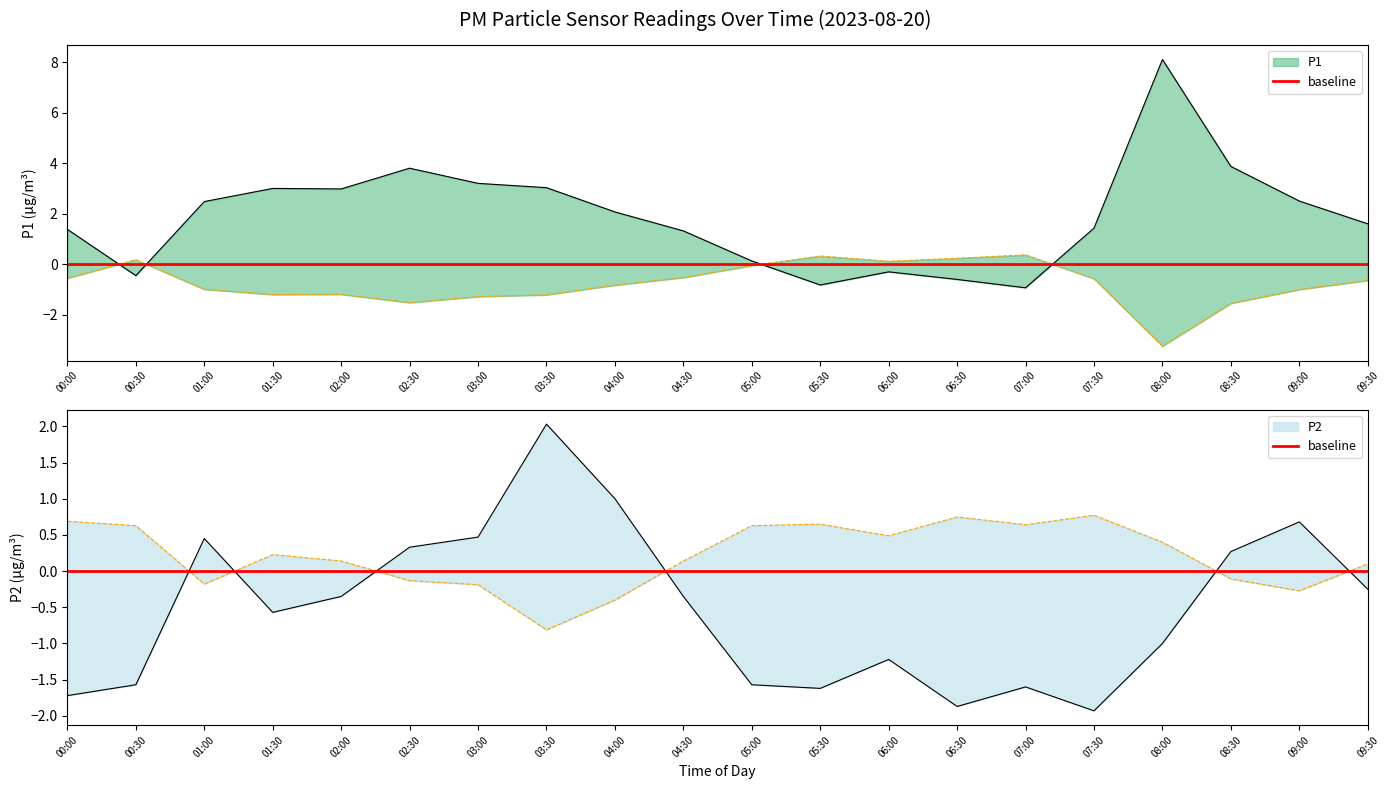

Rank the series by their maximum value, from lowest to highest.

P2, P1